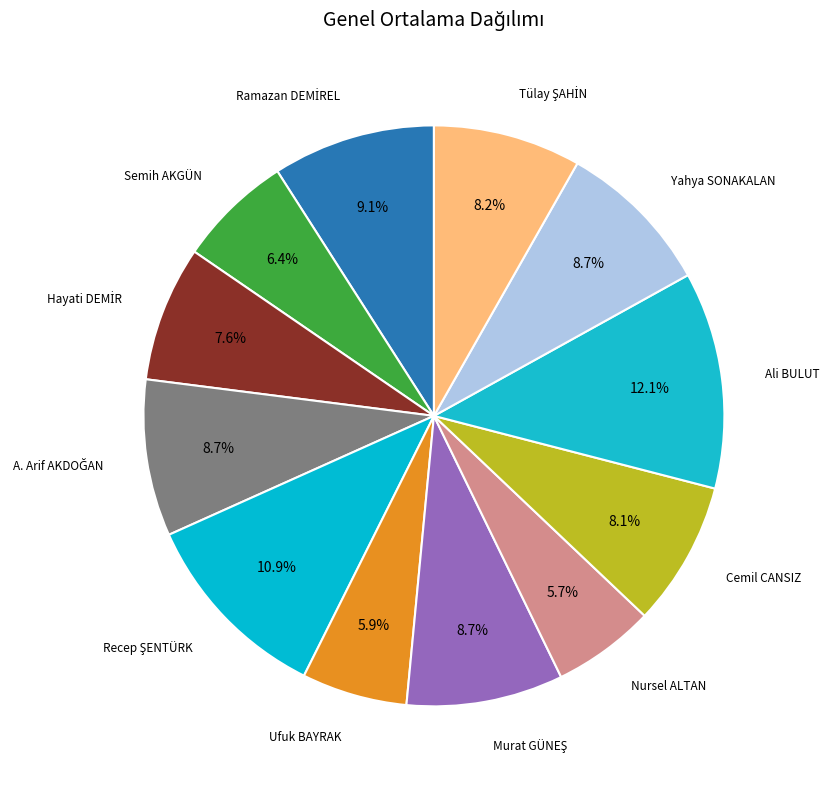

How many slices are in this pie chart?

12